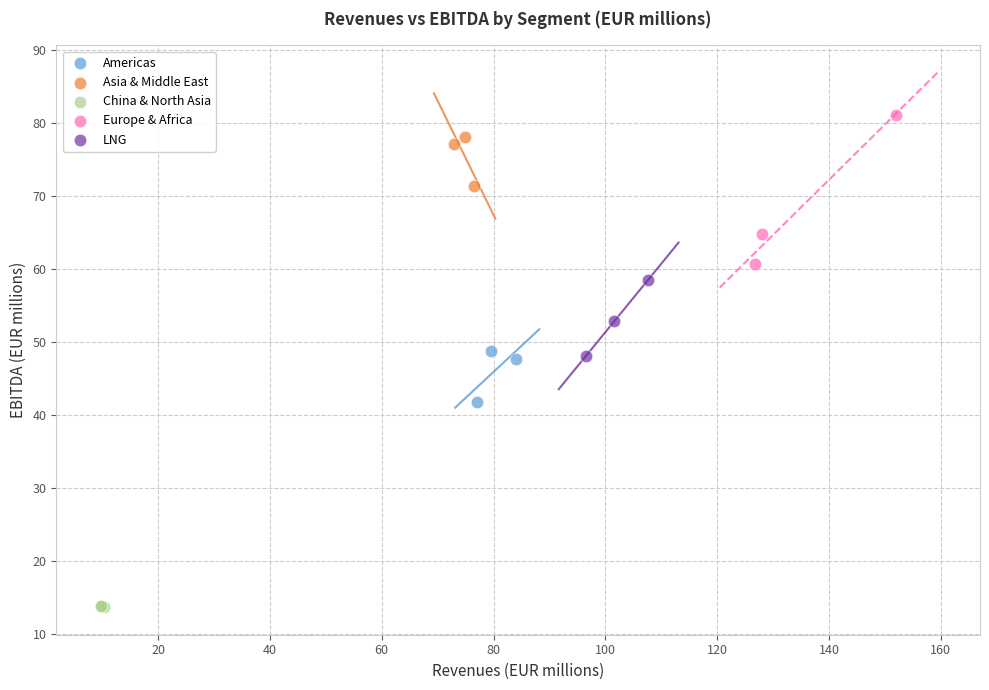

Which series reaches the minimum Y coordinate?

China & North Asia